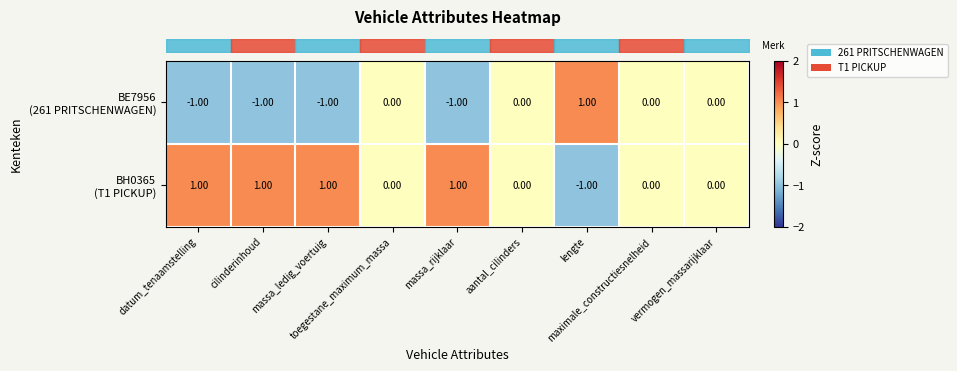

How many series are shown in this chart?

2